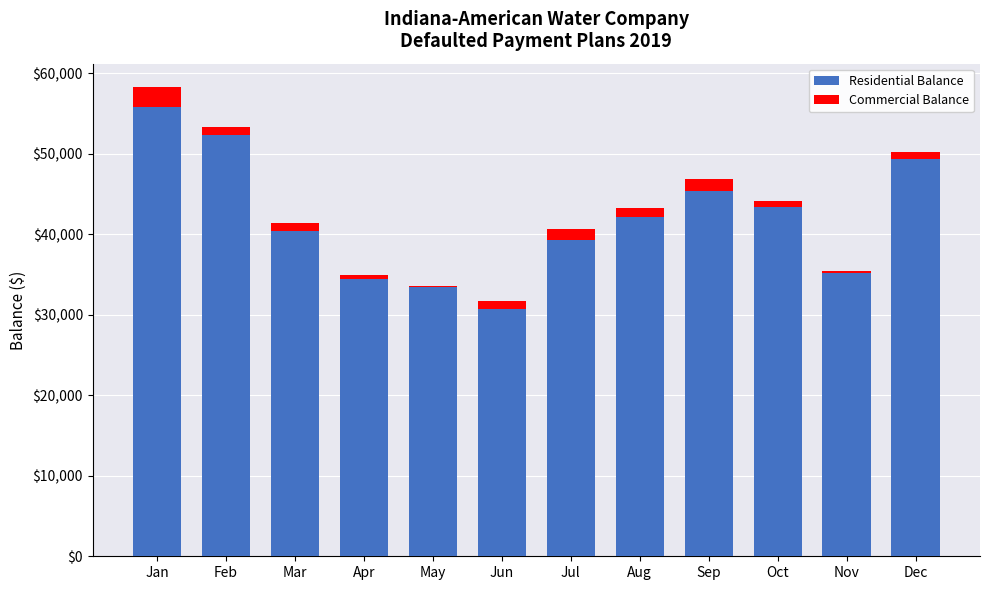

The Residential Balance series shows 16334 at Jan. True or false?

False